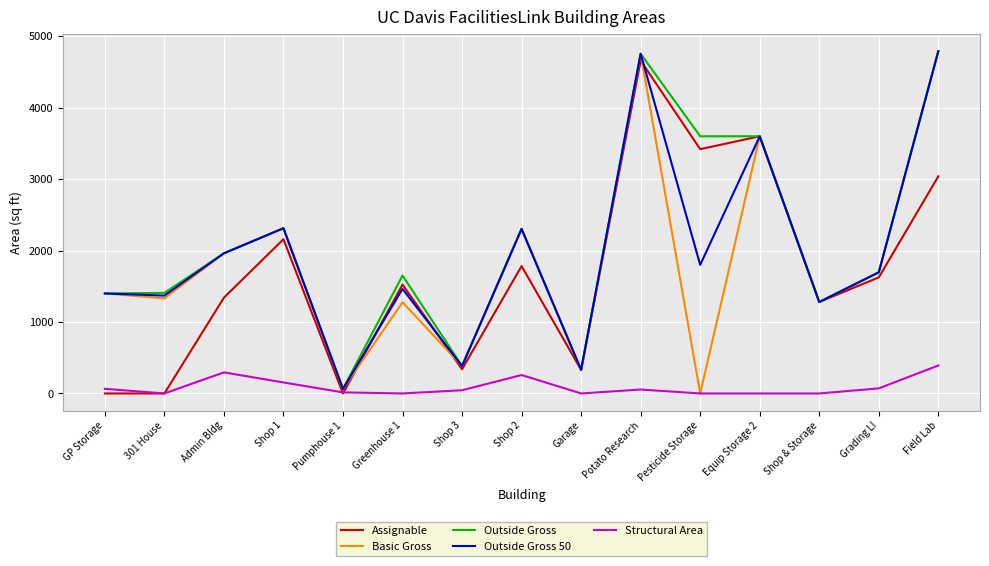

How many lines are shown in the chart?

5